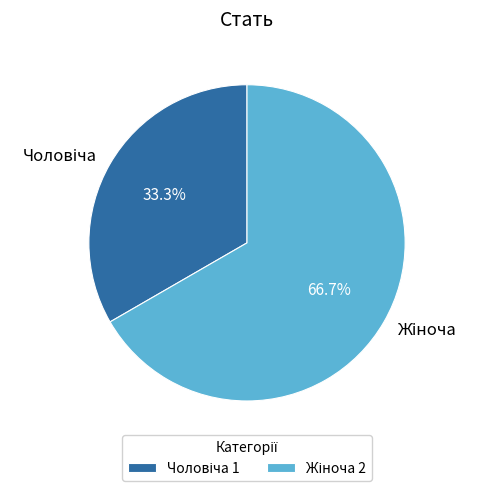

Is there any slice that represents more than half of the pie?

Yes